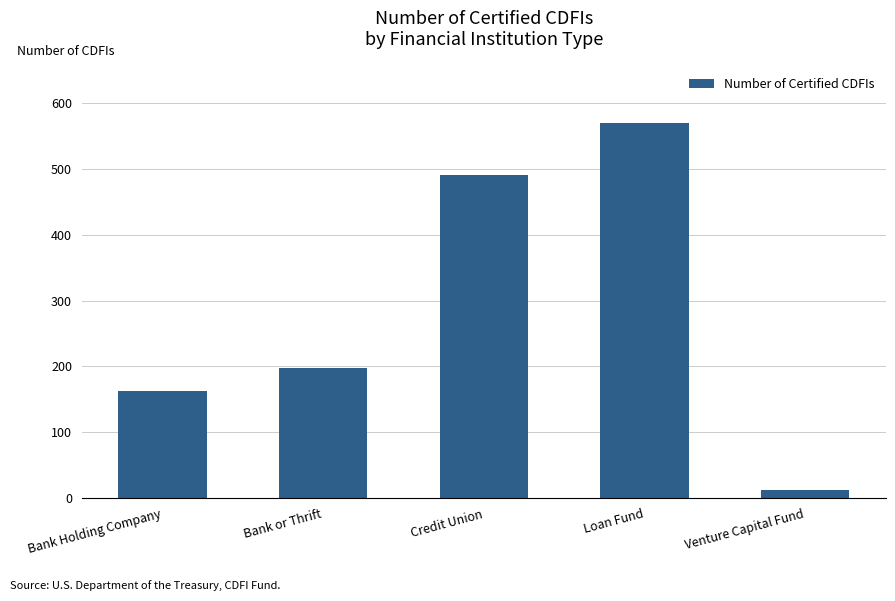

Rank the categories by value from highest to lowest.

Loan Fund, Credit Union, Bank or Thrift, Bank Holding Company, Venture Capital Fund